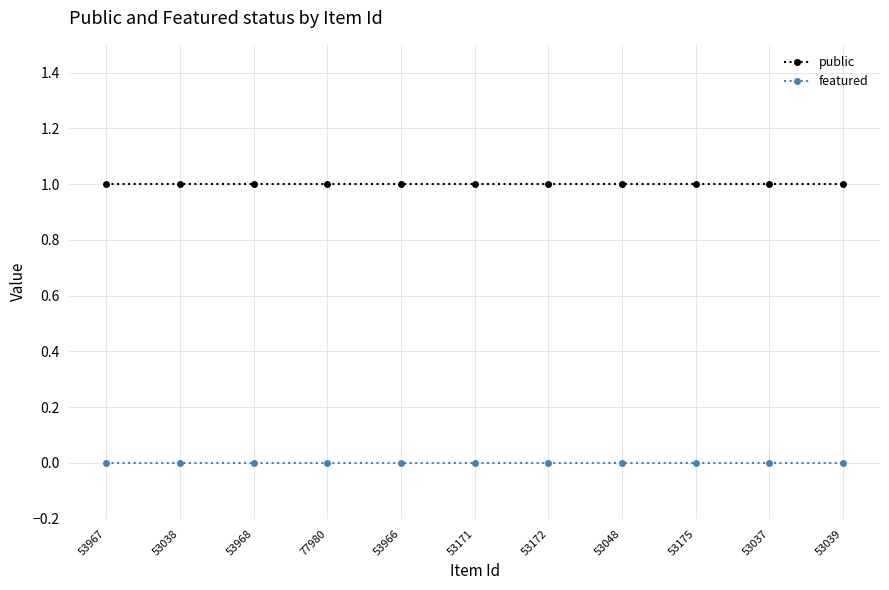

Reading right to left, transcribe all the data shown in this chart.

public: 53039=1	53037=1	53175=1	53048=1	53172=1	53171=1	53966=1	77980=1	53968=1	53038=1	53967=1
featured: 53039=0	53037=0	53175=0	53048=0	53172=0	53171=0	53966=0	77980=0	53968=0	53038=0	53967=0